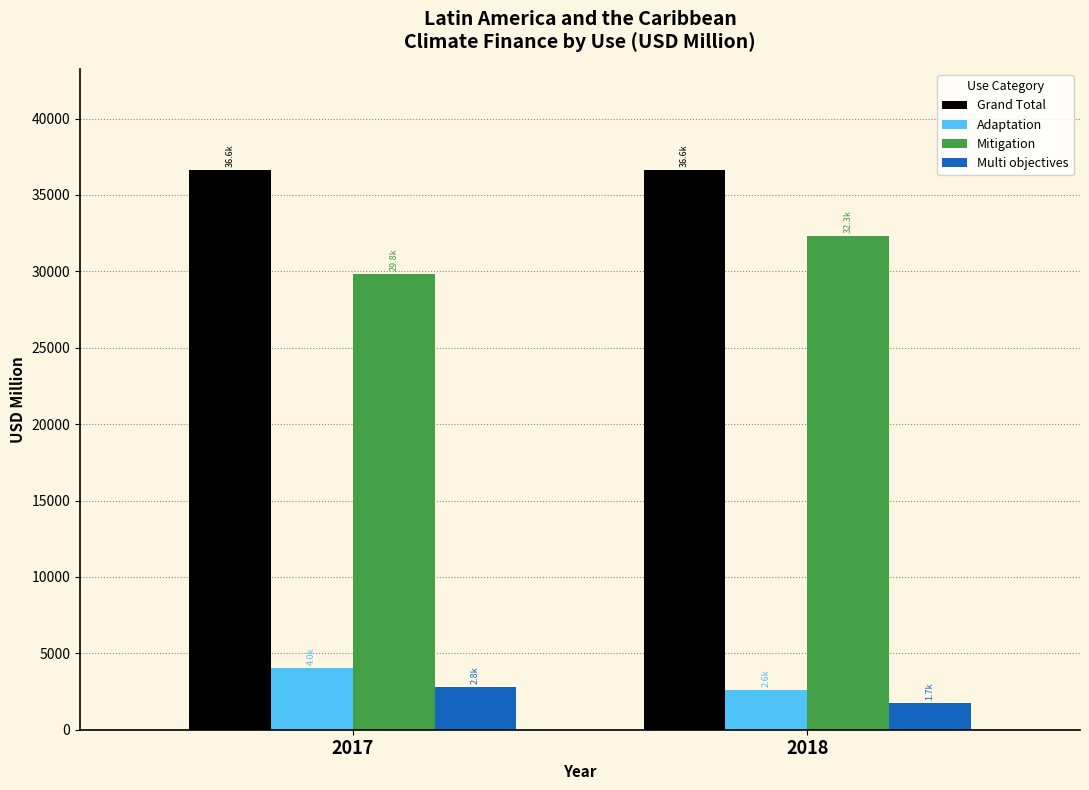

What is the value of the Adaptation bar at the 1st from the left?

4031.8